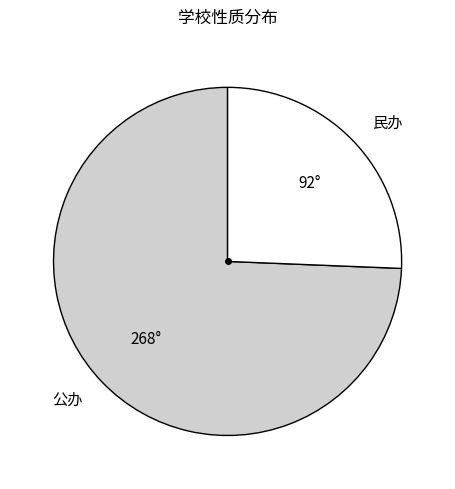

Is the sum of 公办 and 民办 greater than half?

Yes